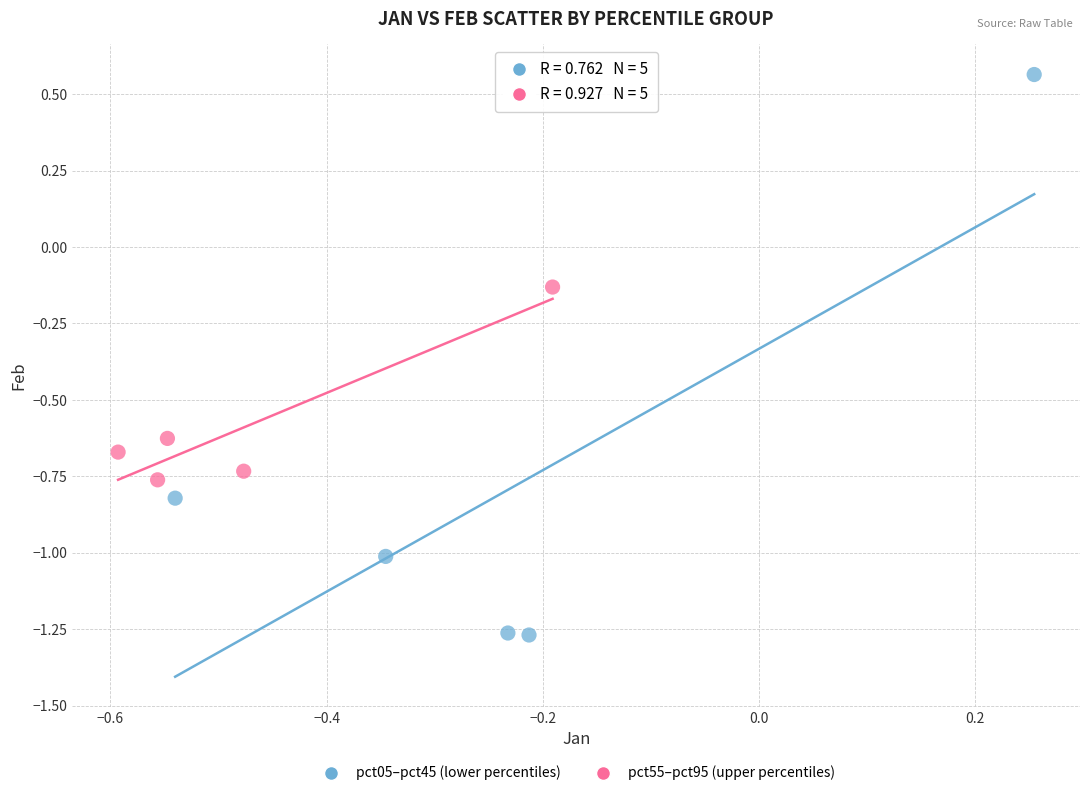

Which series has the largest Y range (max minus min)?

pct05–pct45 (lower percentiles)